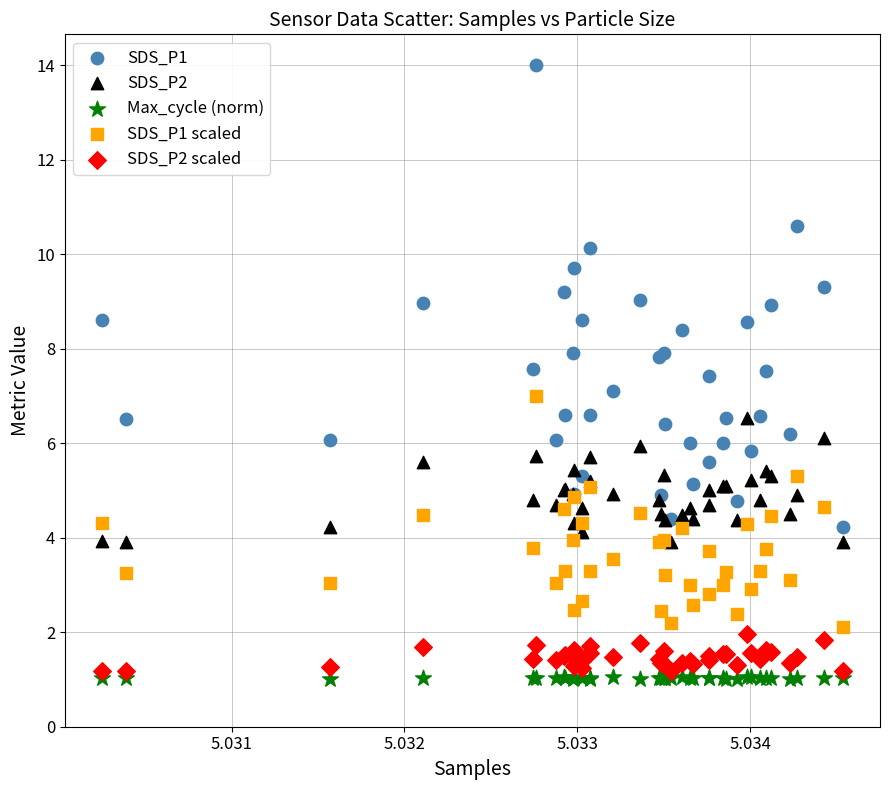

Which series reaches the maximum Y coordinate?

SDS_P1